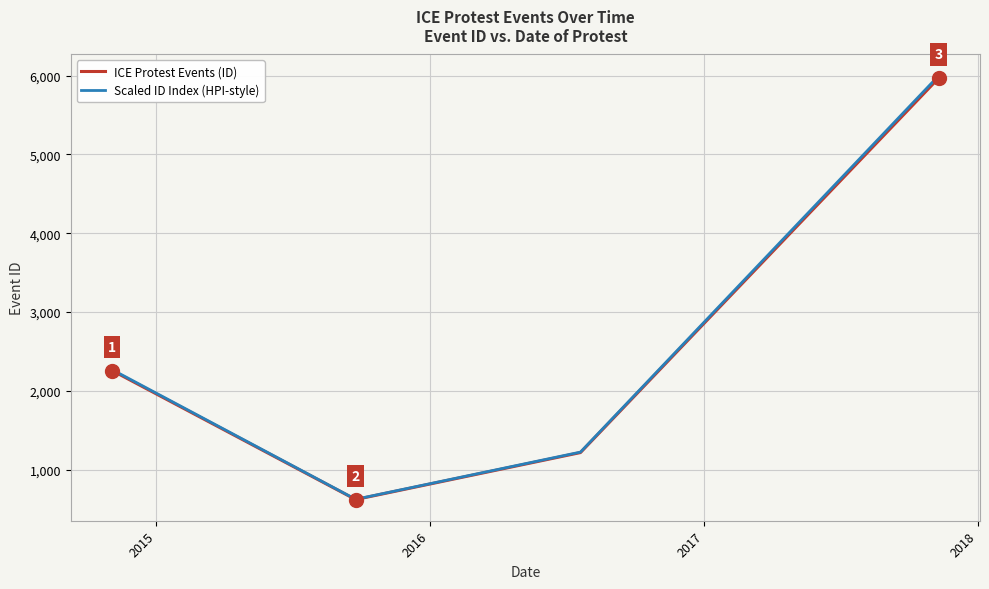

What is the difference between the second highest and second lowest values in the ICE Protest Events (ID) series?

1041.0